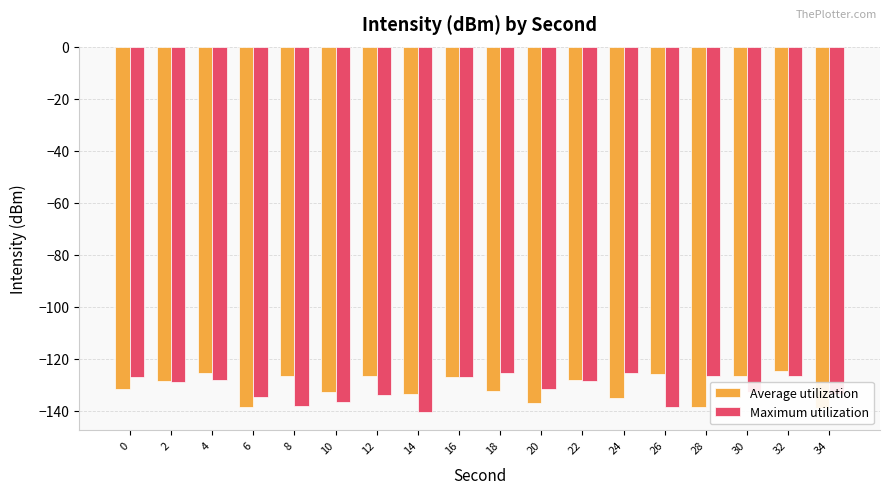

How many bars are there in total?

36